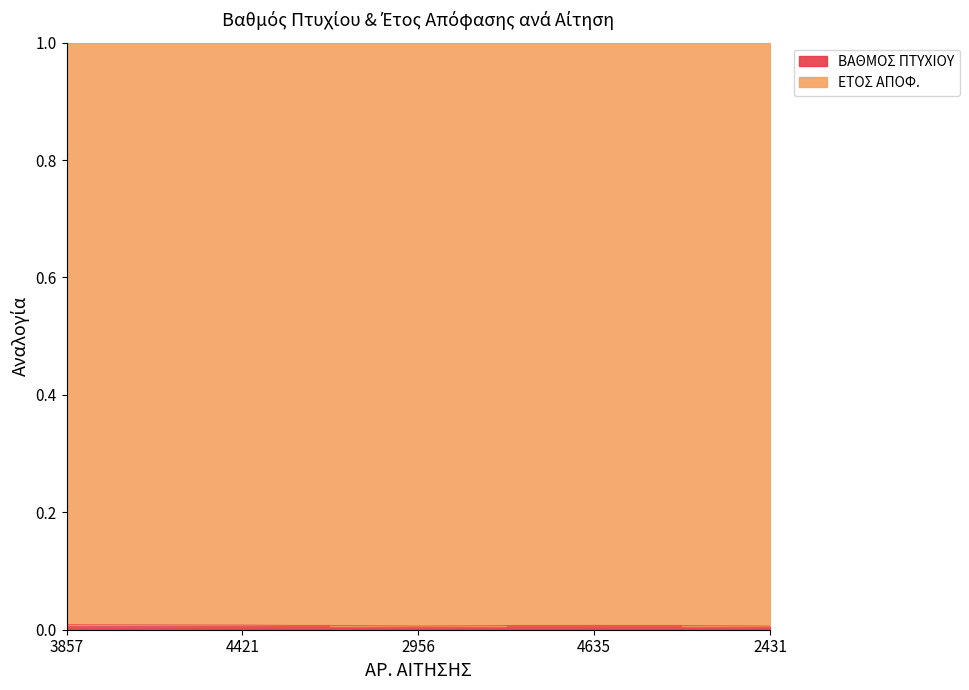

Rank the categories by value from lowest to highest.

2956, 2431, 4635, 4421, 3857